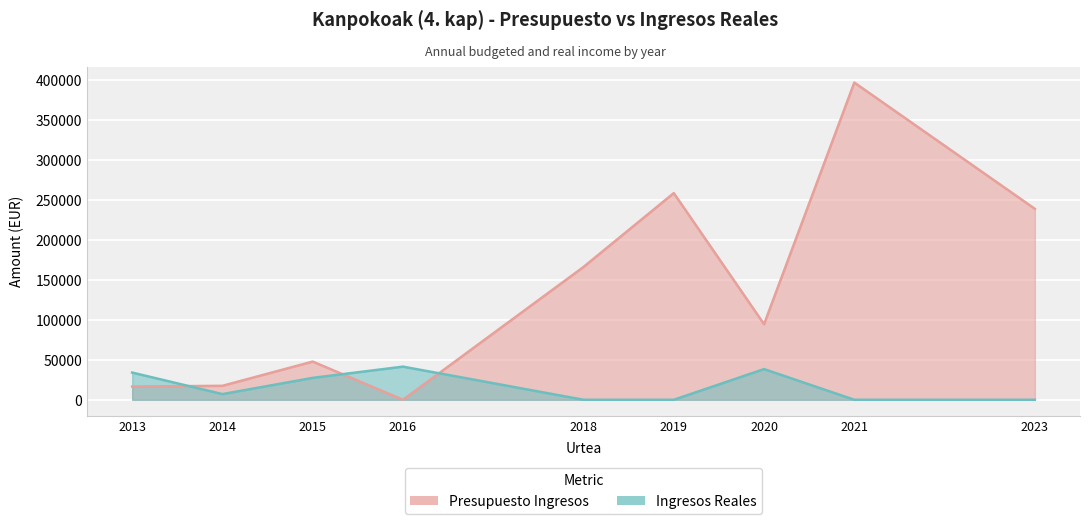

Which category has the lowest value across all series?

2016